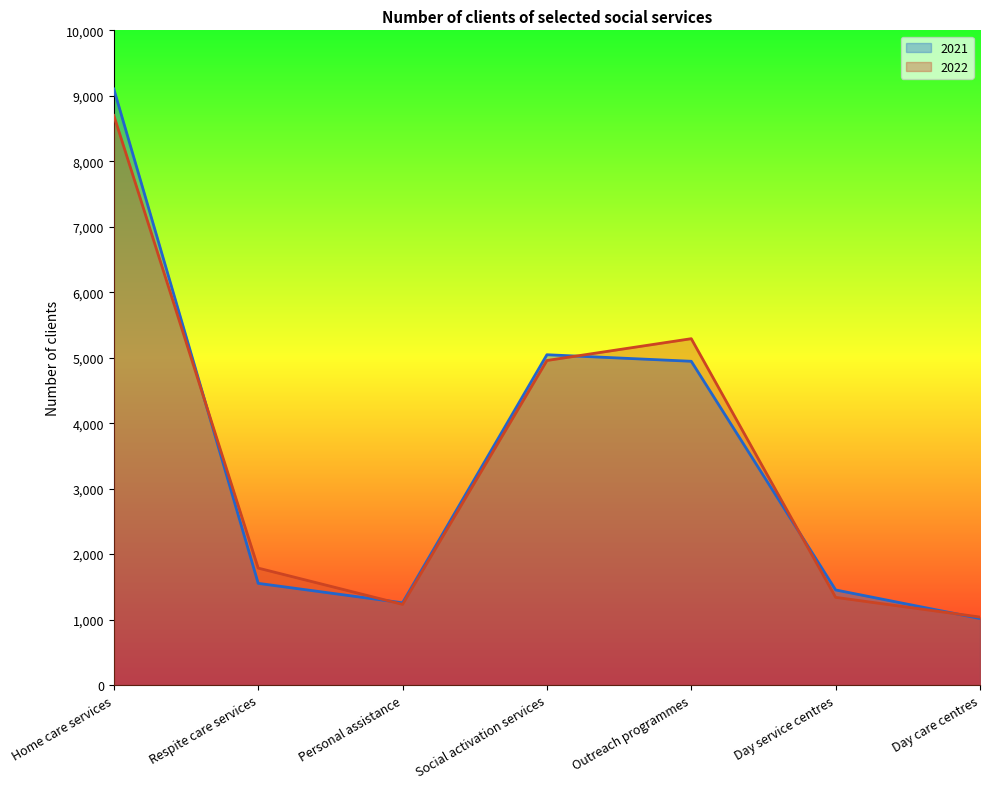

How many series are shown in this chart?

2